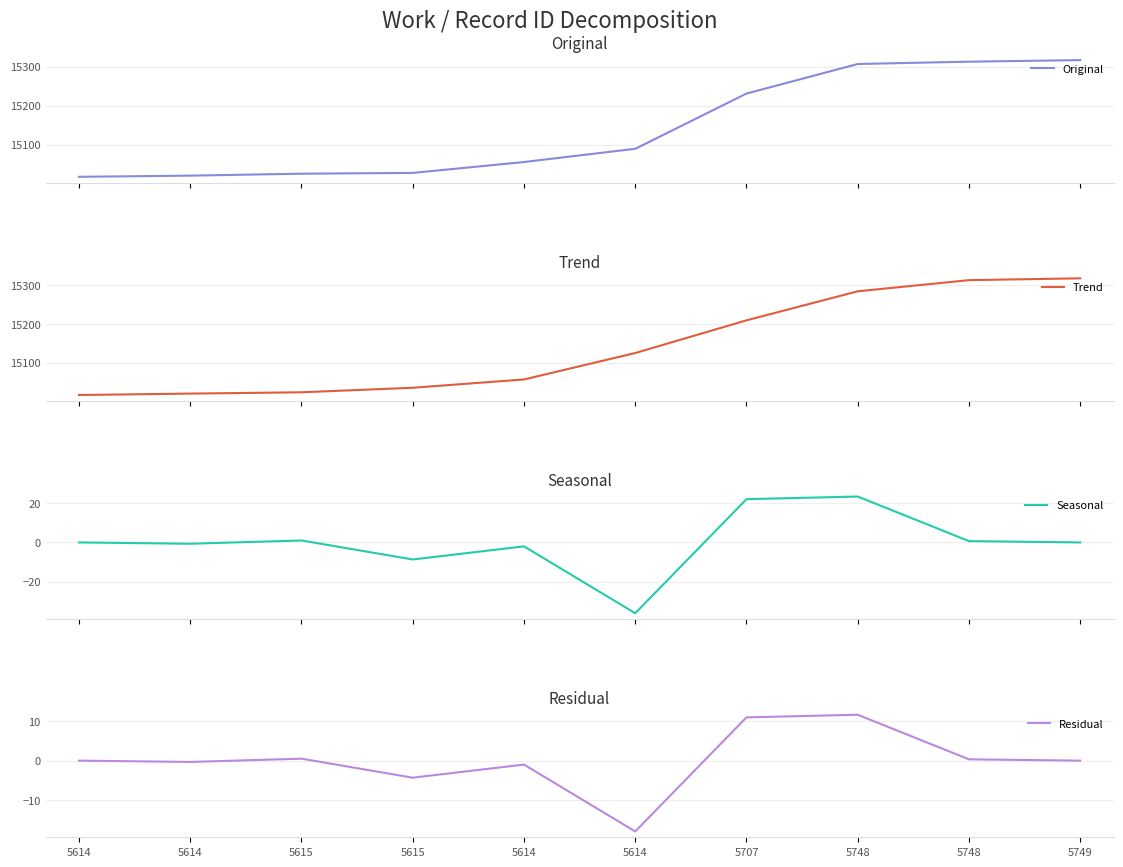

Between 5707 and 5748, which series saw the biggest shift?

Original